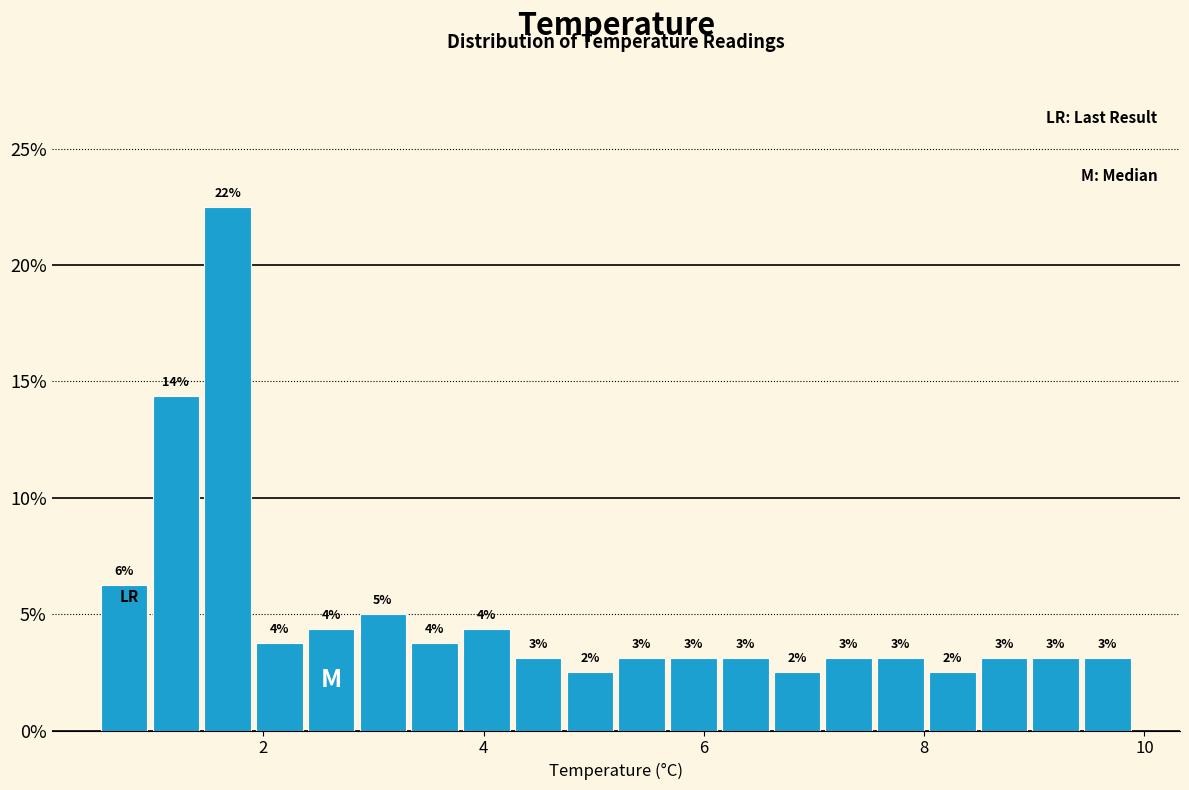

Around what value on the x-axis is the tallest bar? Give the approximate position of its centre, as read against the axis.

1.6